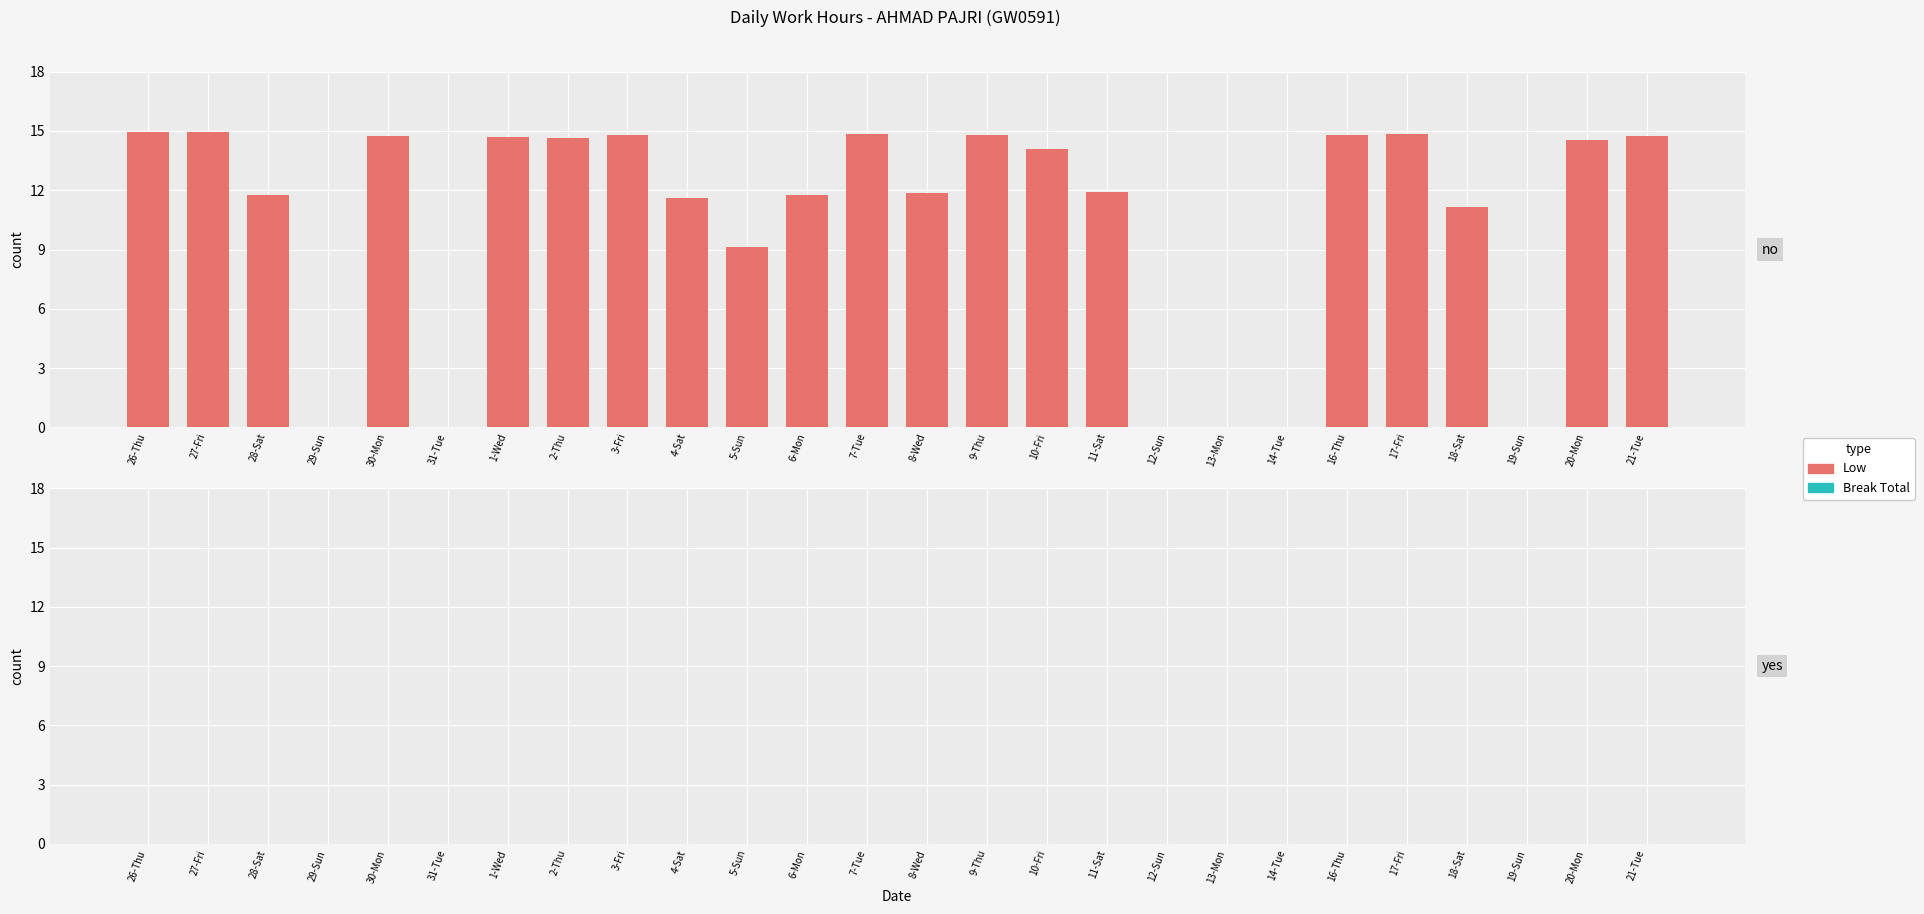

Between 5-Sun and 3-Fri, which is larger?

3-Fri